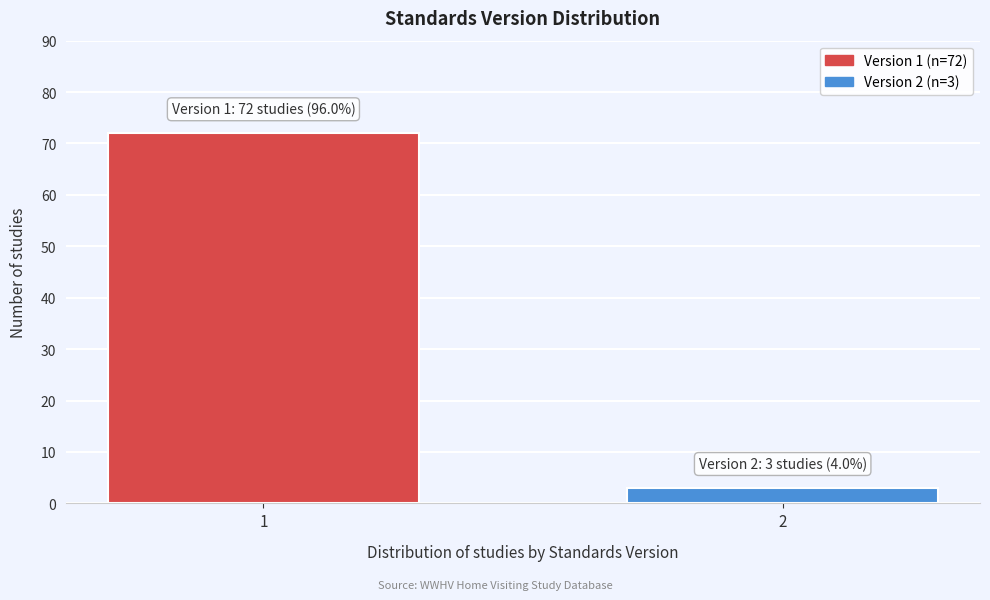

Reading left to right, what are all the values shown in this chart?

72	3